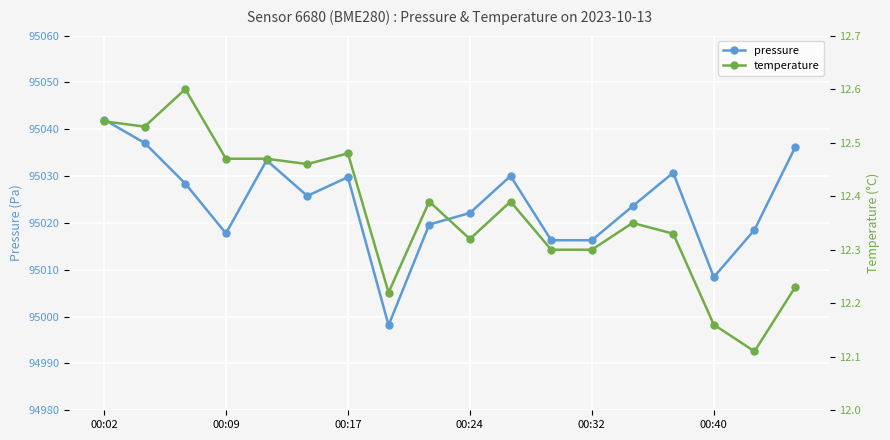

The pressure series shows 23817.4 at 00:09. True or false?

False